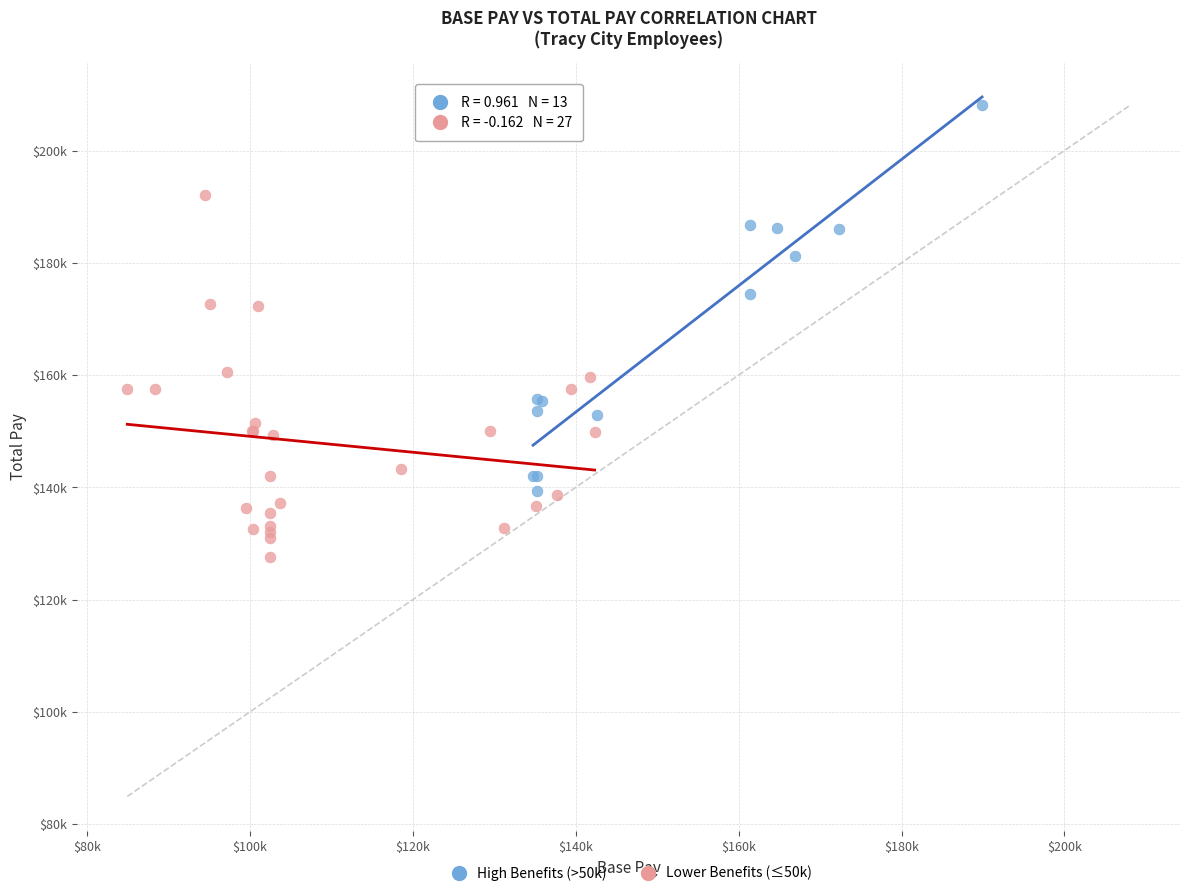

What are all the series names shown in the legend?

High Benefits (>50k), Lower Benefits (≤50k)